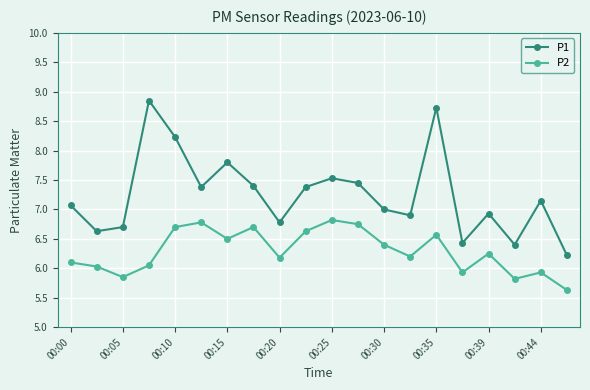

What is the minimum value shown in the chart?

5.6